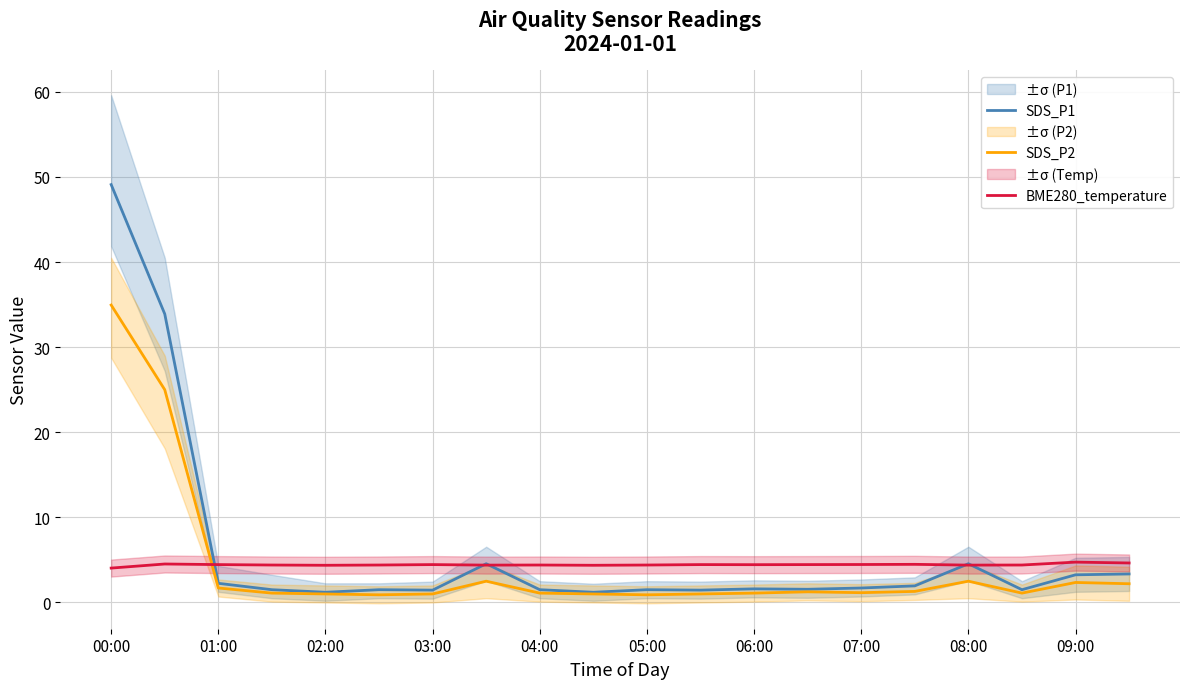

Is it true that SDS_P2 equals 0.9 at 05:00?

True